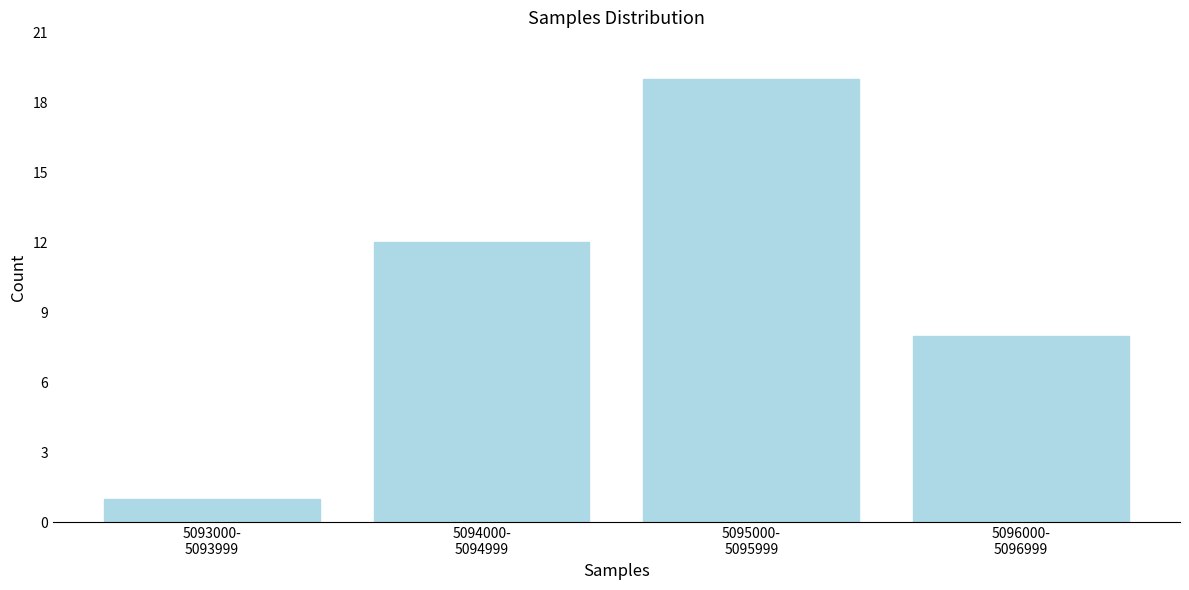

Reading right to left, extract all data points from this chart.

8	19	12	1